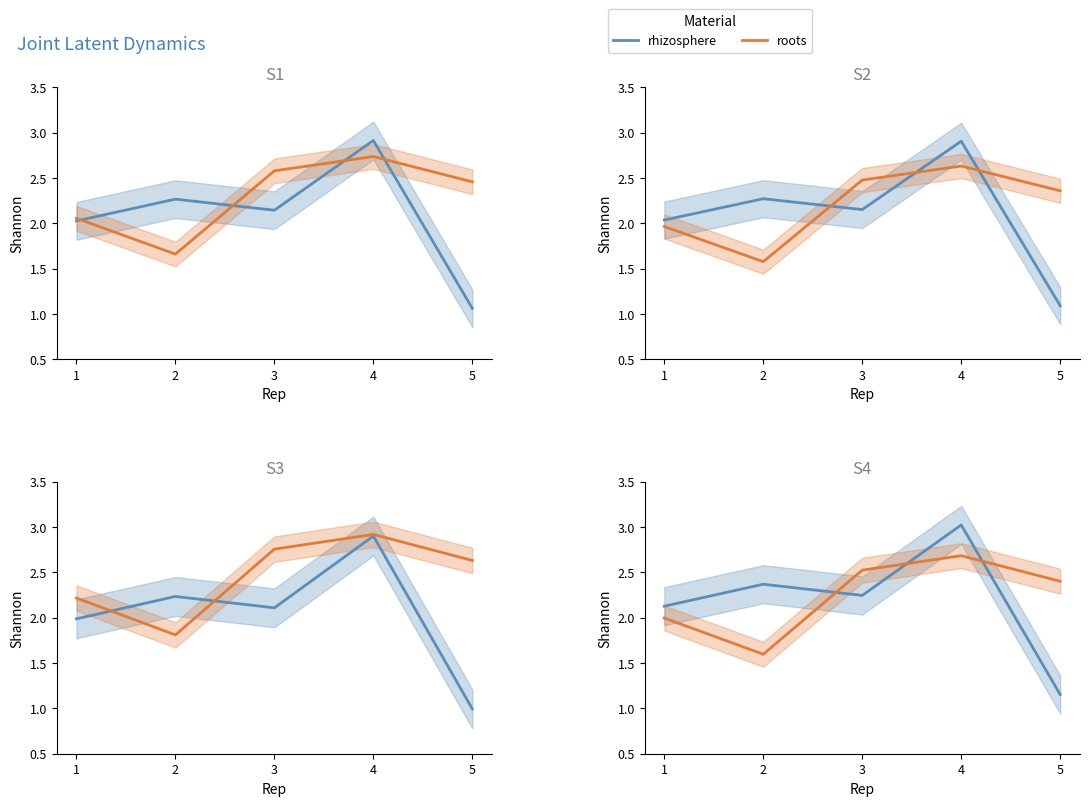

What is the difference between the maximum and minimum values in the rhizosphere series?

1.9